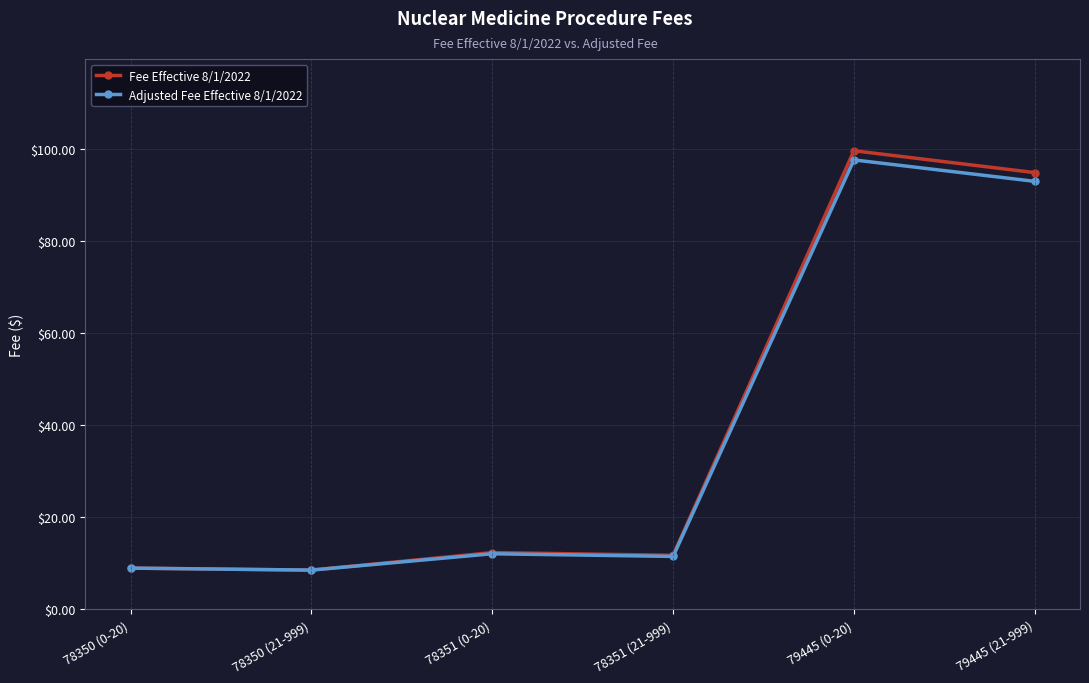

What is the sum of all Fee Effective 8/1/2022 values?

236.2